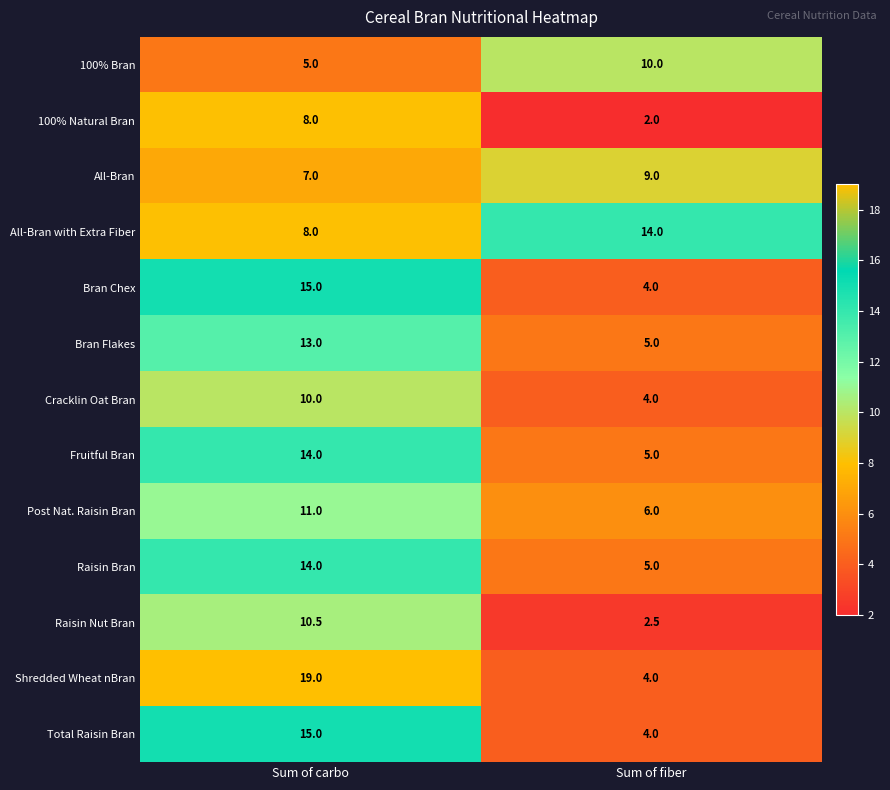

The Bran Flakes series shows 13.0 at Sum of carbo. True or false?

True